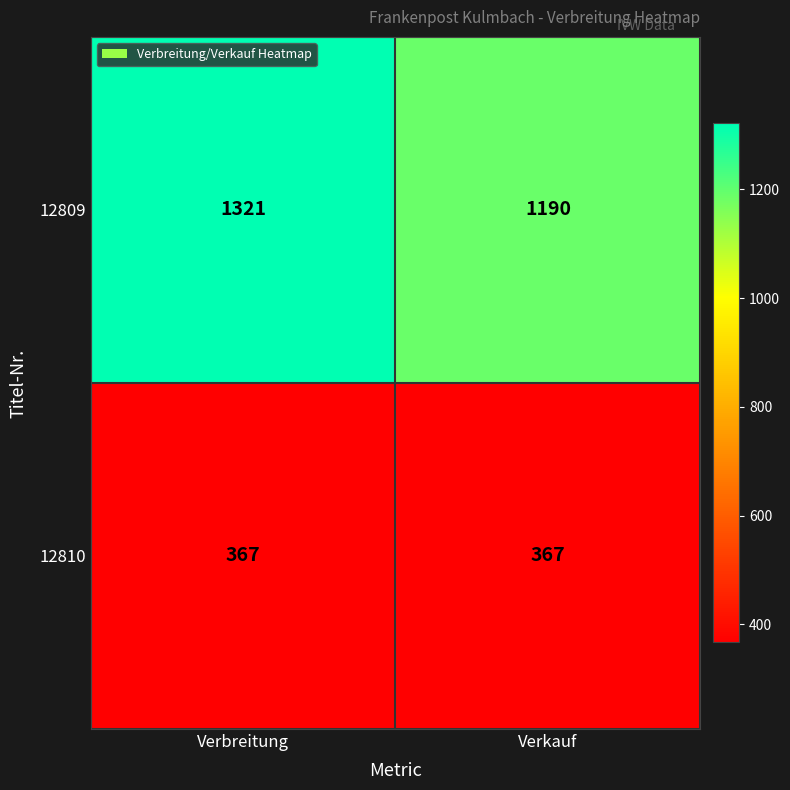

Which series has the largest total across all categories?

12809